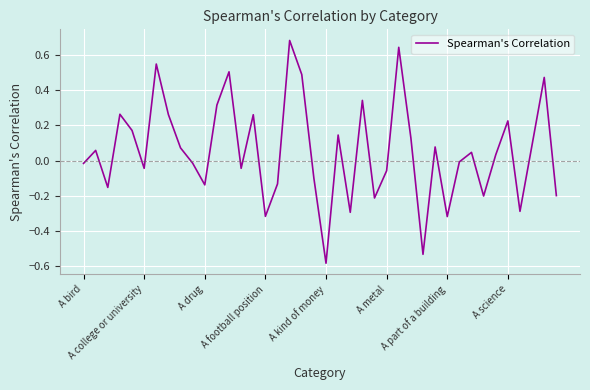

What is the difference between the maximum and minimum values?

1.3